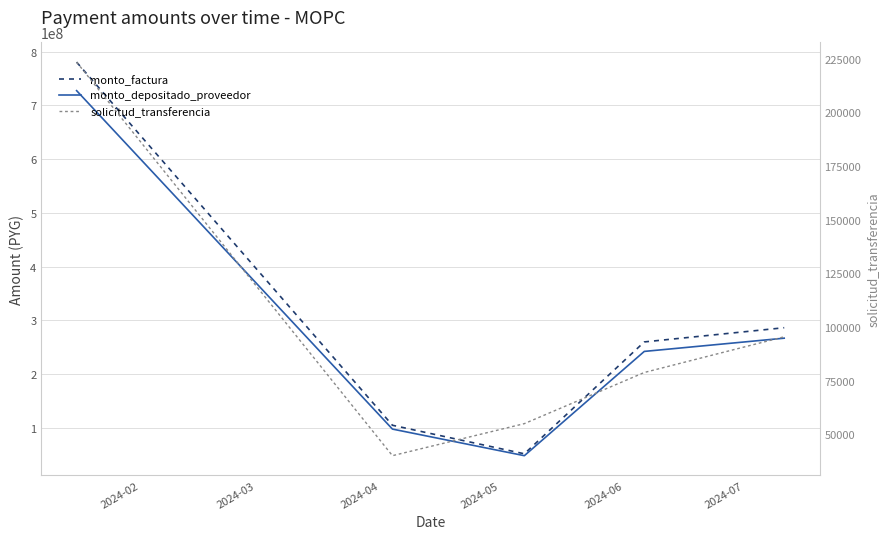

The monto_depositado_proveedor series shows 370628753 at 2024-06. True or false?

False